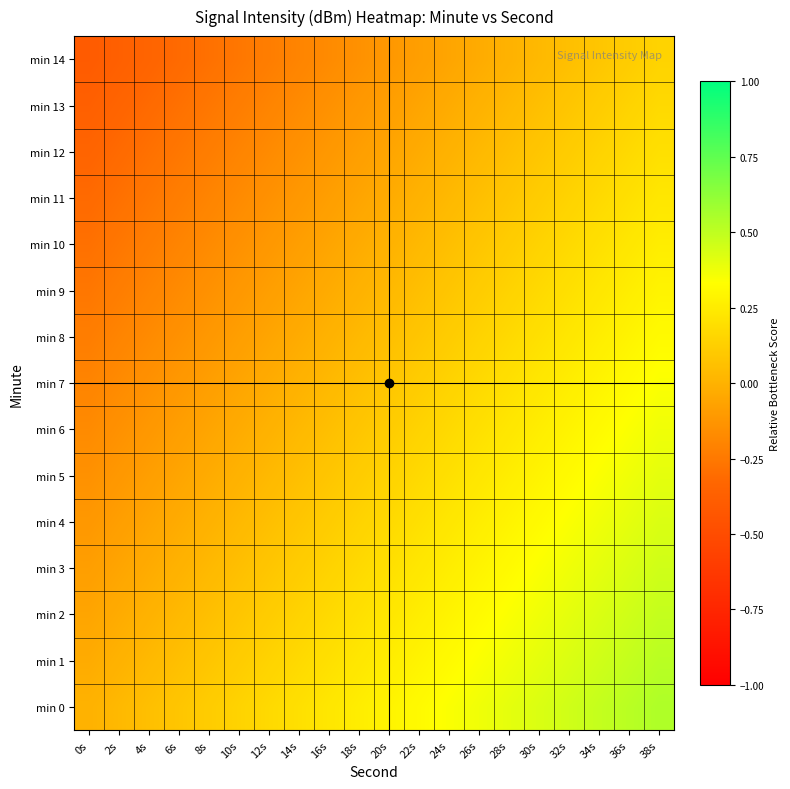

At which category is the sum across all series the highest?

38s